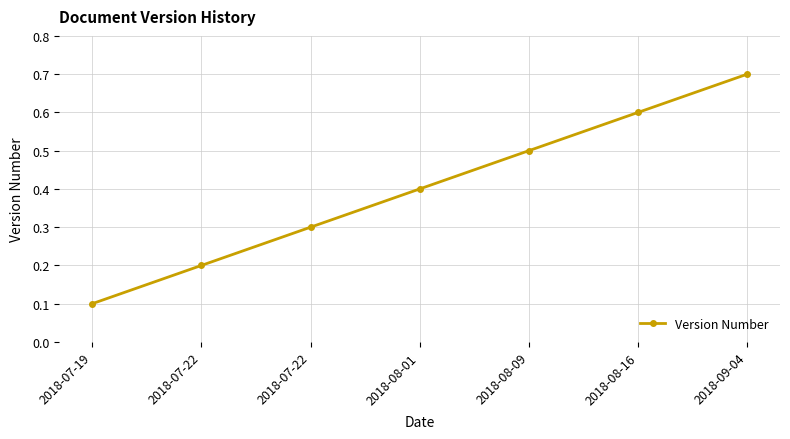

What is the minimum value shown in the chart?

0.1